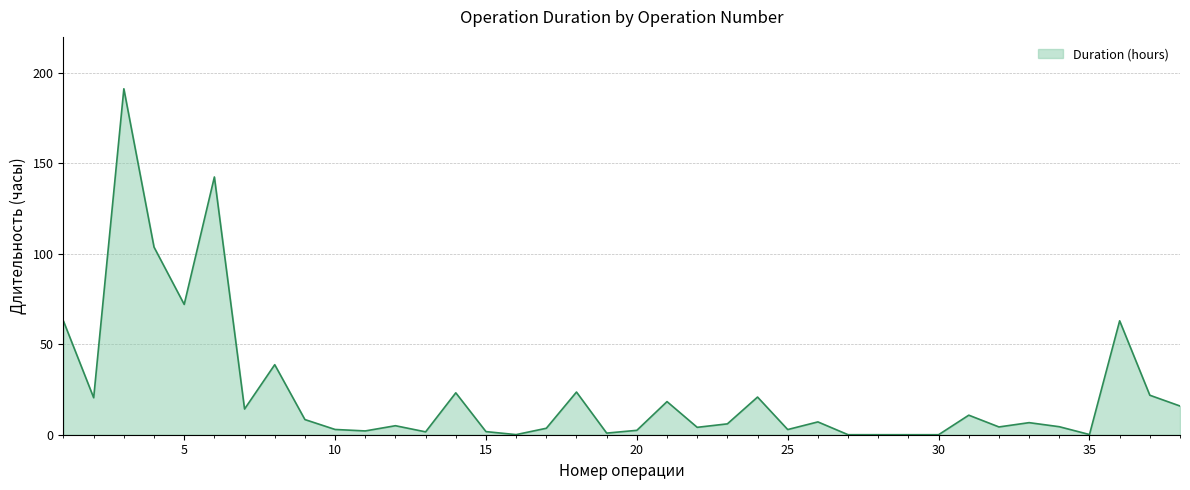

What is the greatest value displayed?

191.3